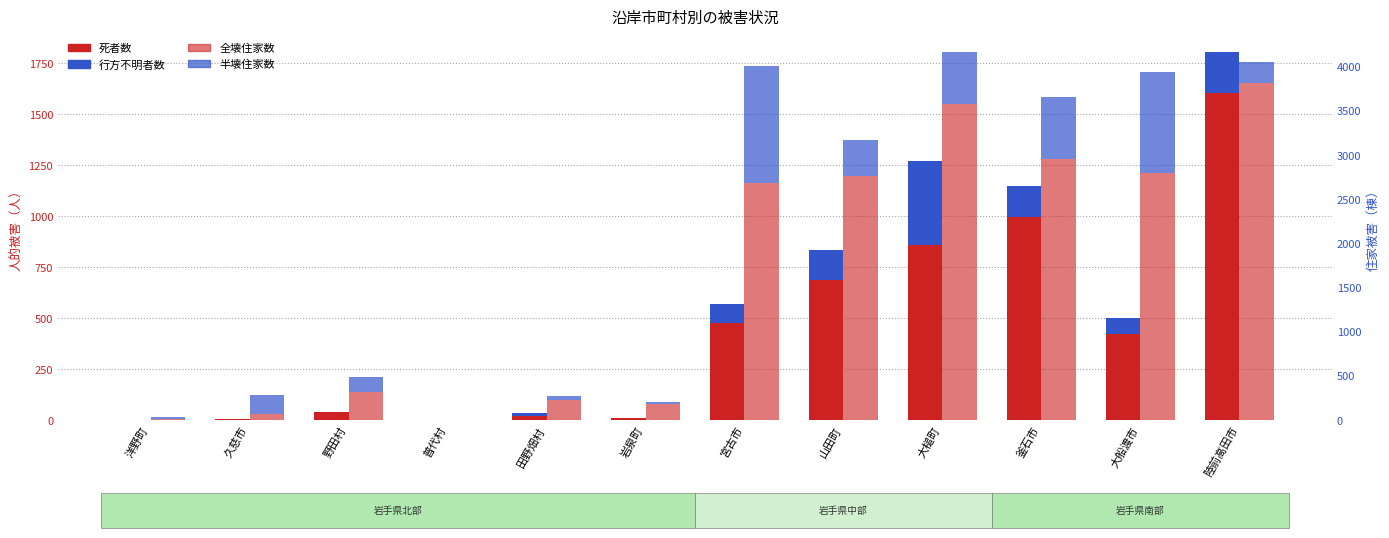

Count the number of data series in this chart.

4